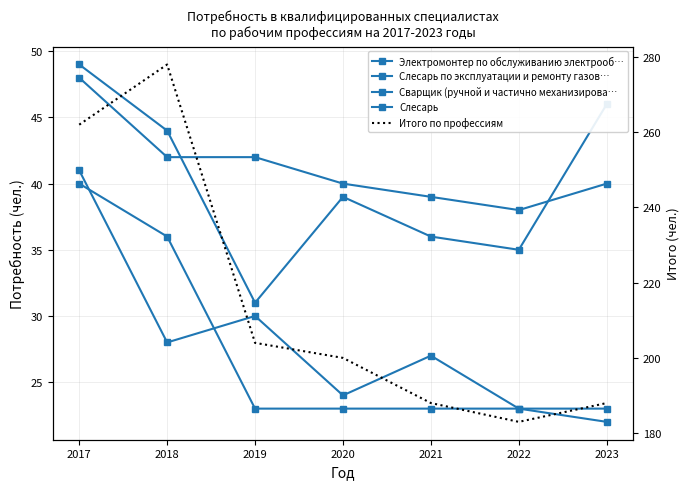

What are all the series names shown in the legend?

Электромонтер по обслуживанию электрооб…, Слесарь по эксплуатации и ремонту газов…, Сварщик (ручной и частично механизирова…, Слесарь, Итого по профессиям